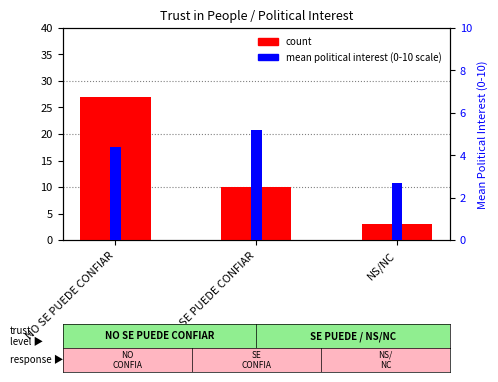

How many data points in mean interest (0-10) are above 4?

2